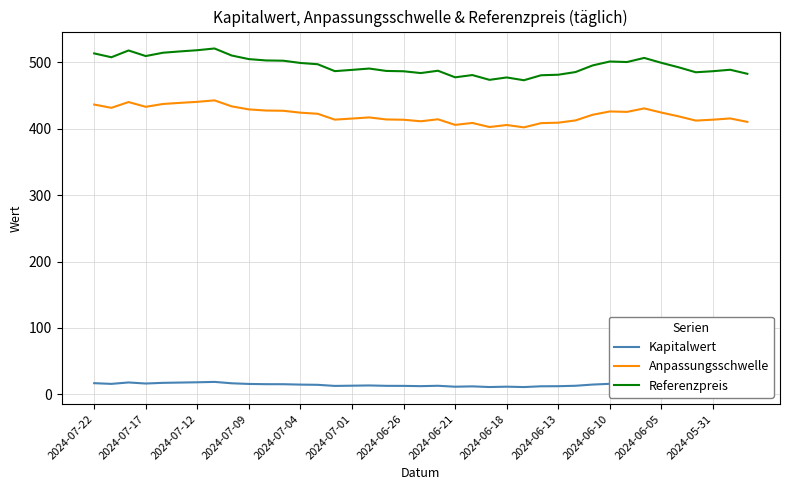

What is the average value of the Anpassungsschwelle series?

420.7